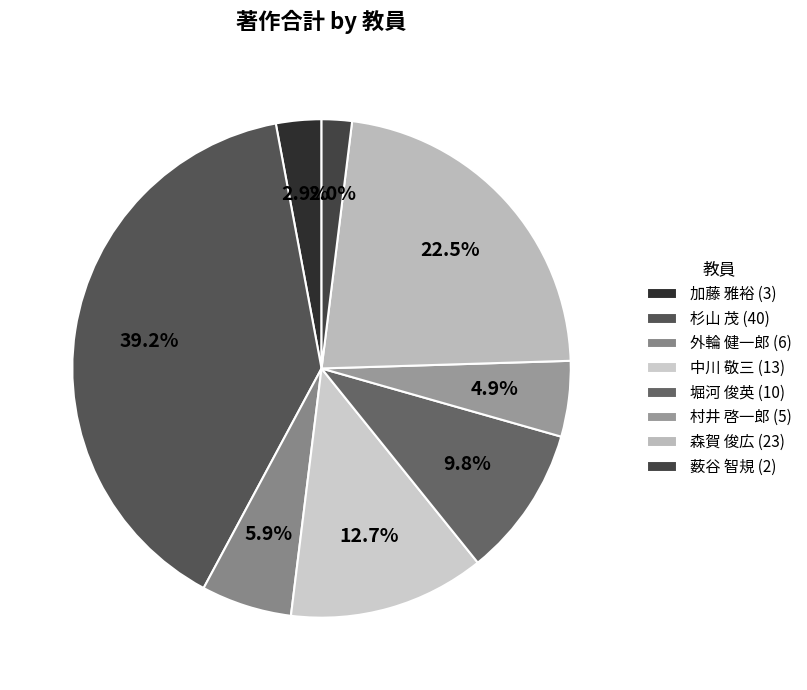

How many segments does this pie chart have?

8